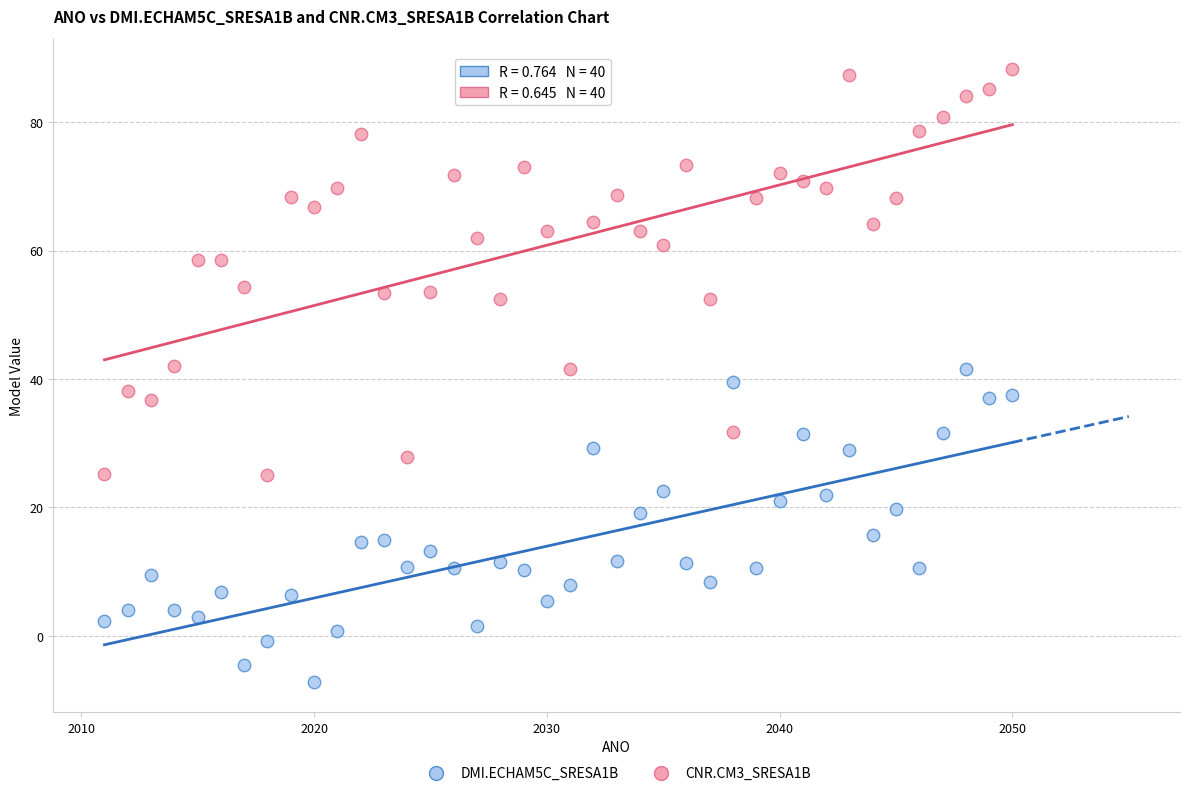

Across all data points, what is the range of Y values (max minus min)?

95.3